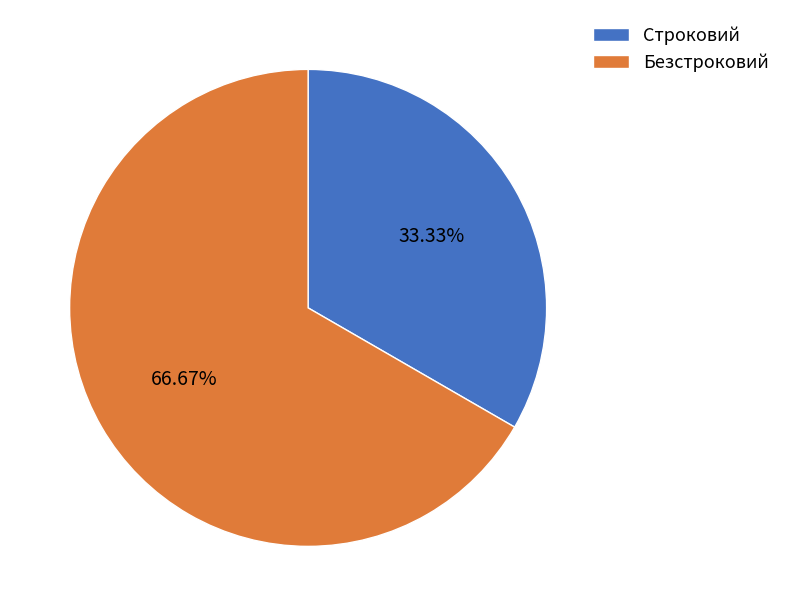

Is there any slice that represents more than half of the pie?

Yes